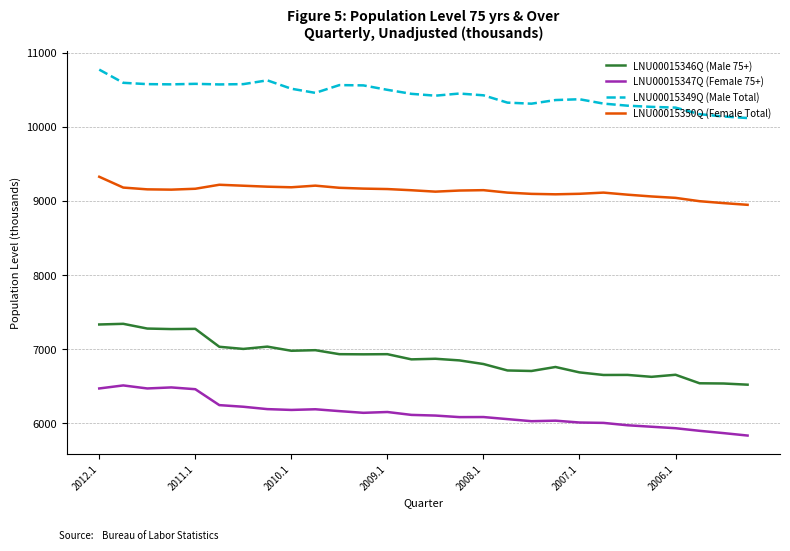

True or false: LNU00015349Q (Male Total) and LNU00015350Q (Female Total) cross at least once.

False